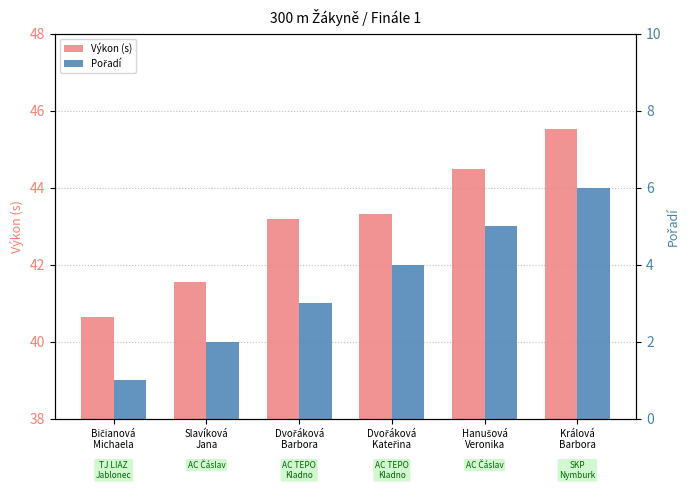

How many series are shown in this chart?

2